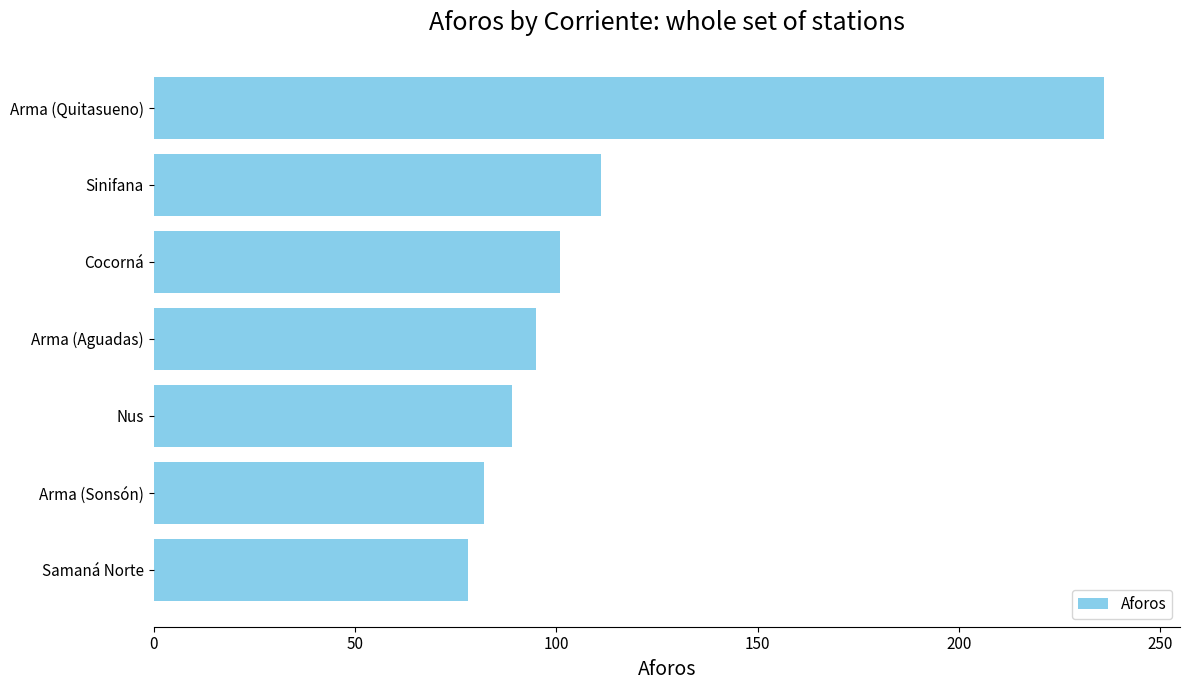

Reading bottom to top, list all the values displayed in this chart.

78	82	89	95	101	111	236